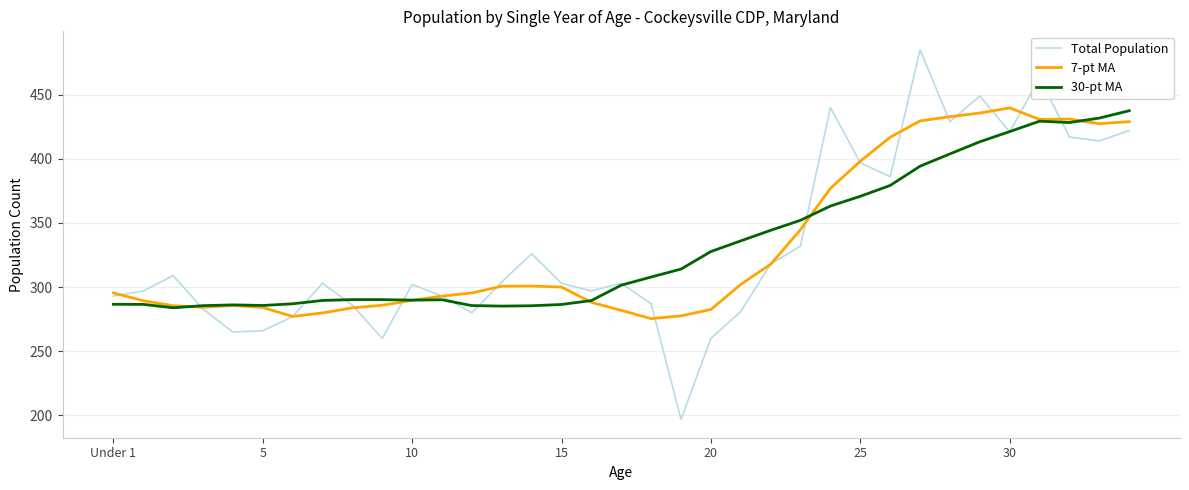

List the series in order of their overall mean, lowest first.

30-pt MA, Total Population, 7-pt MA